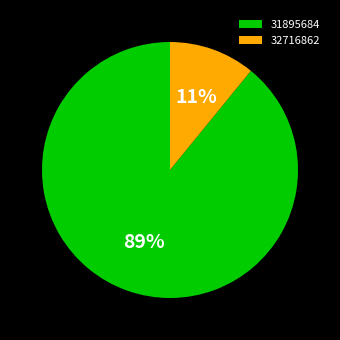

Is it true that 31895684 is 99% of the pie?

False